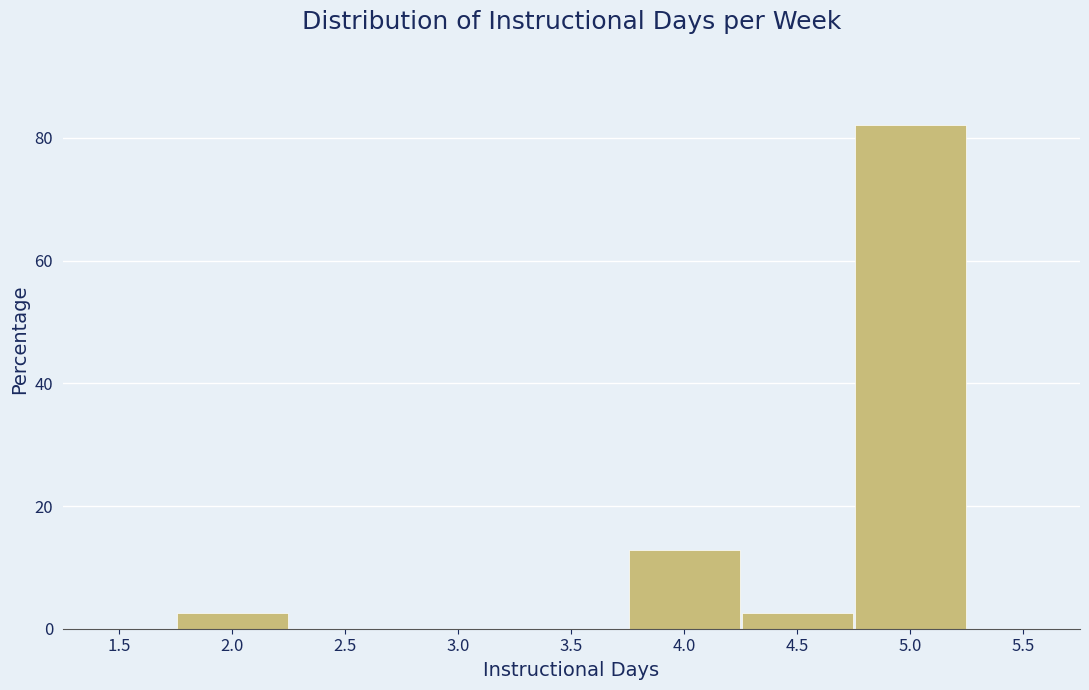

Reading left to right, transcribe this chart: for each bar, give the range it covers on the x-axis and its height. The values are not printed on the chart, so give them approximately, as read against the axis.

1.75 to 2.25: 2
2.25 to 2.75: 0
2.75 to 3.25: 0
3.25 to 3.75: 0
3.75 to 4.25: 12
4.25 to 4.75: 2
4.75 to 5.25: 82